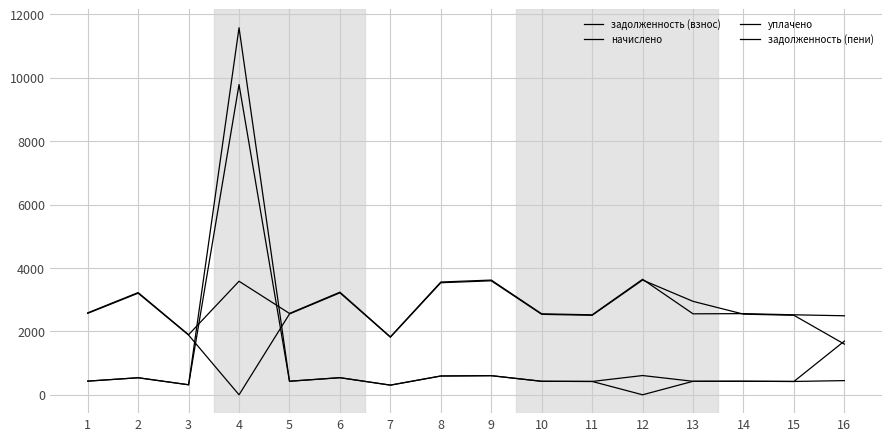

True or false: задолженность (пени) and задолженность (взнос) intersect in this chart.

False